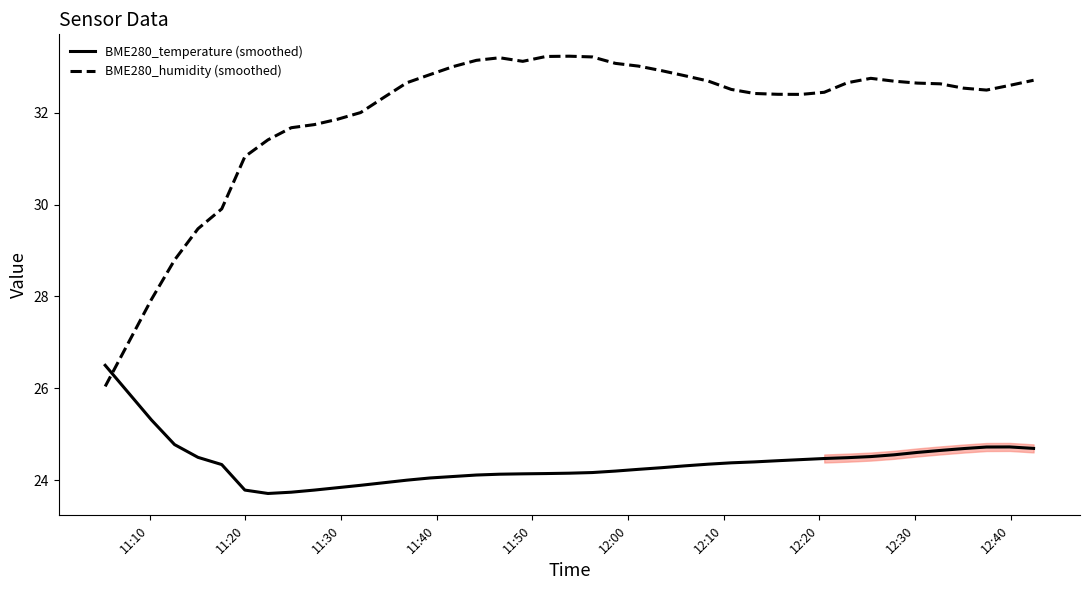

What is the lowest value of the BME280_temperature (smoothed) series?

23.7